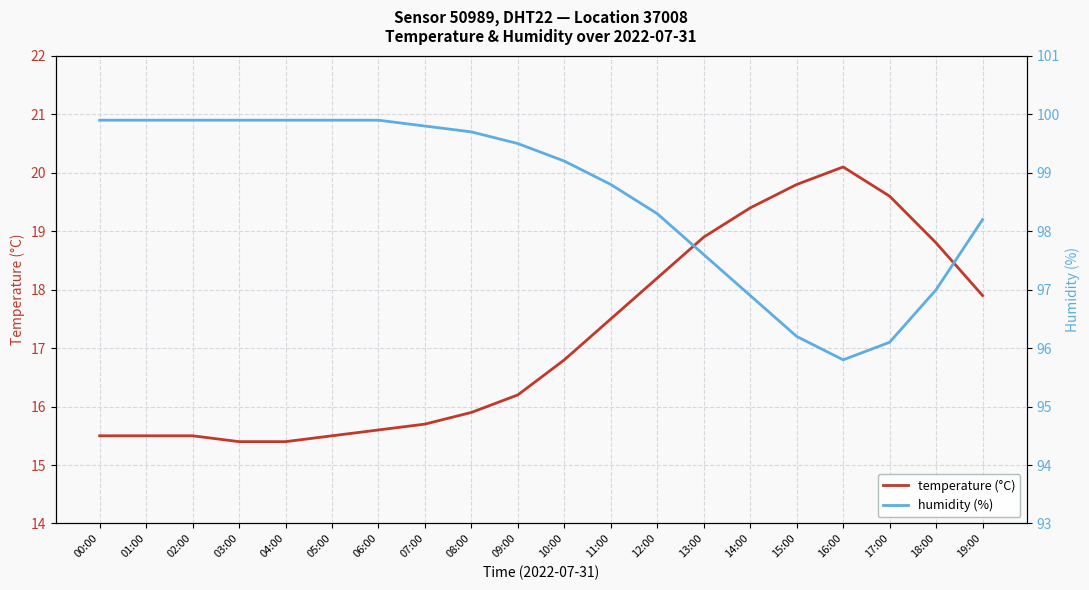

What is the label of the 5th point from the left?

04:00